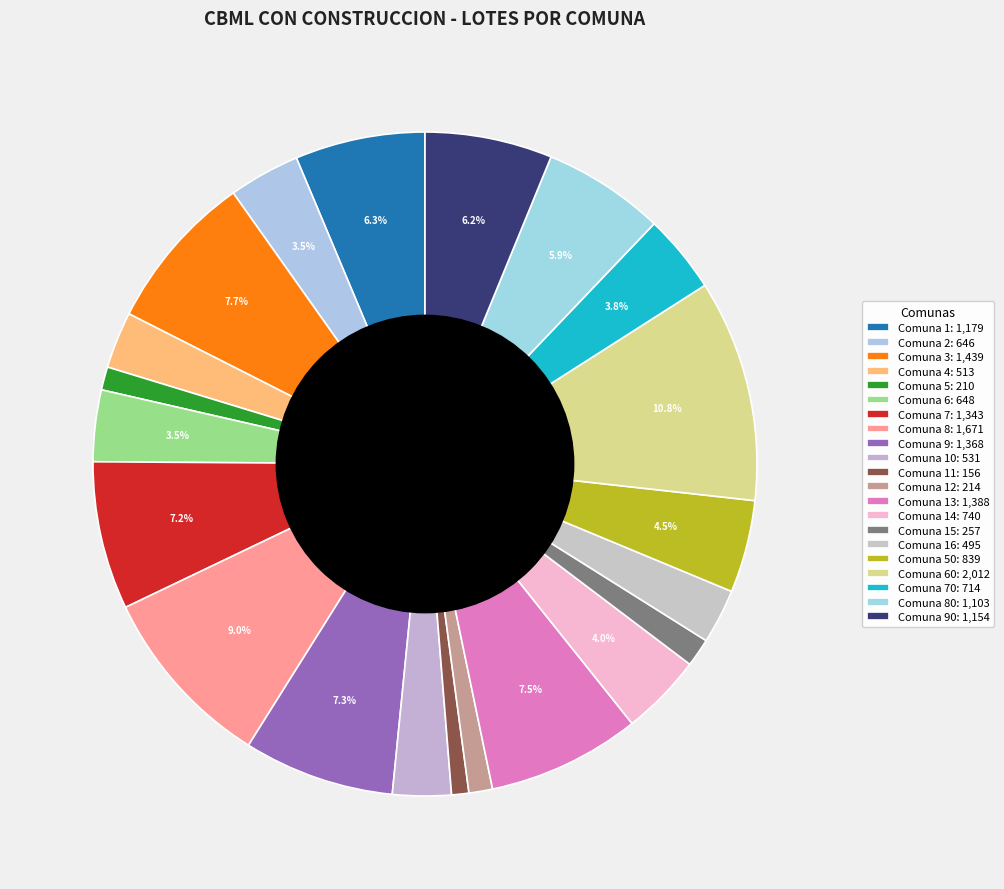

How many slices are in this pie chart?

21